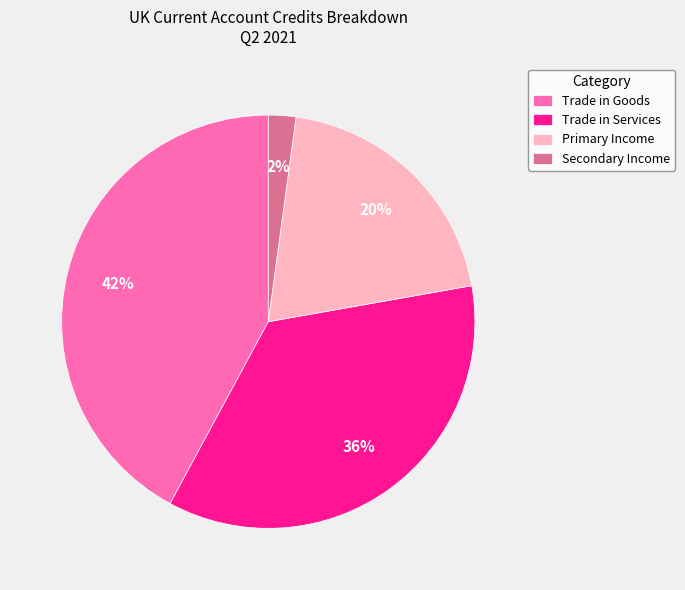

To the nearest percent, what is the difference between the Trade in Services and Primary Income slice percentages?

16%